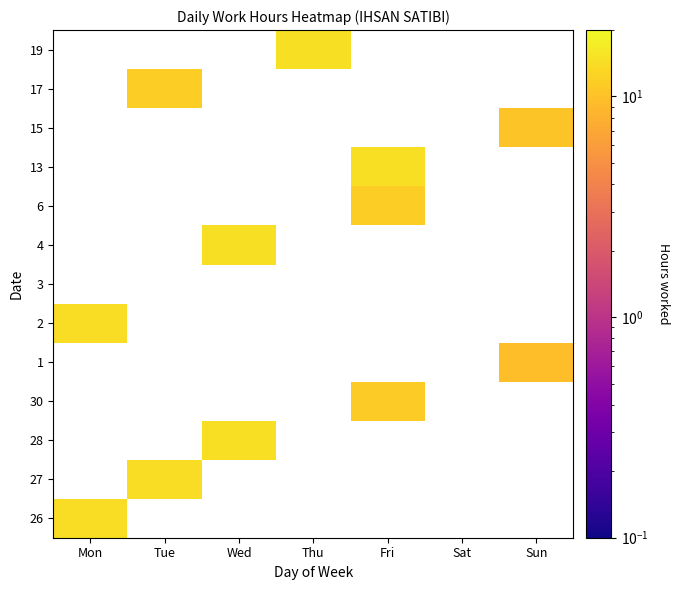

At which category is the sum across all series the highest?

Fri